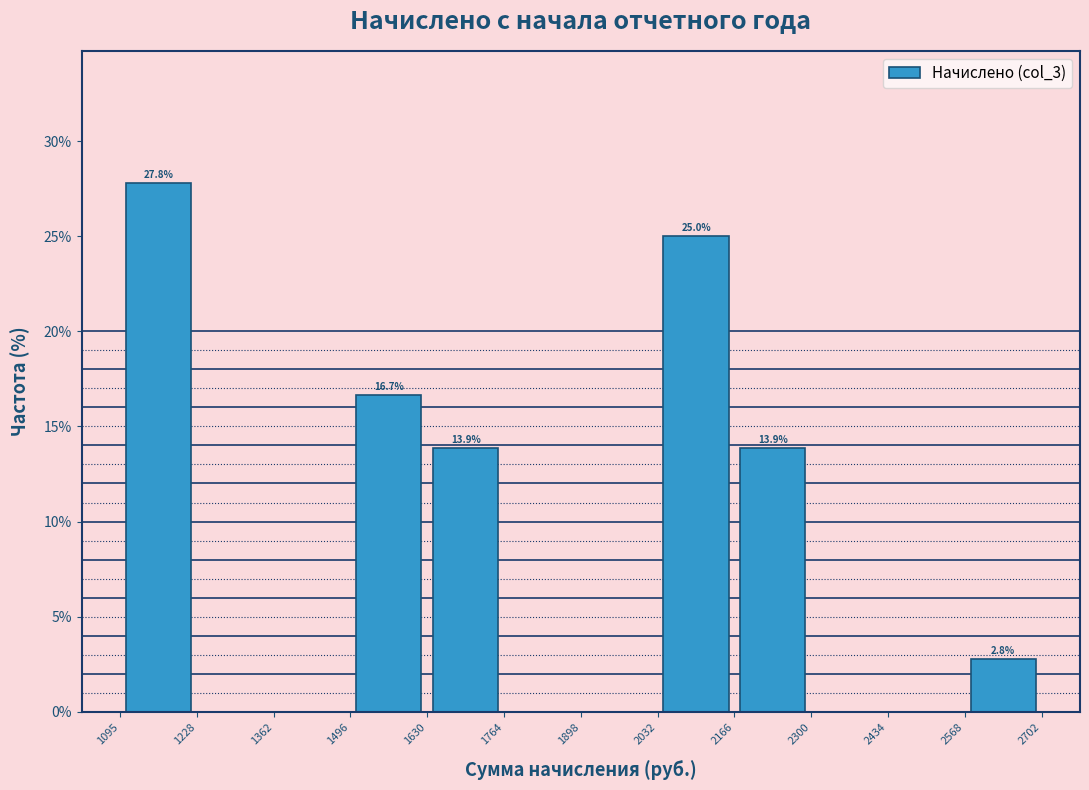

Which range on the x-axis has the tallest bar?

1095 to 1228